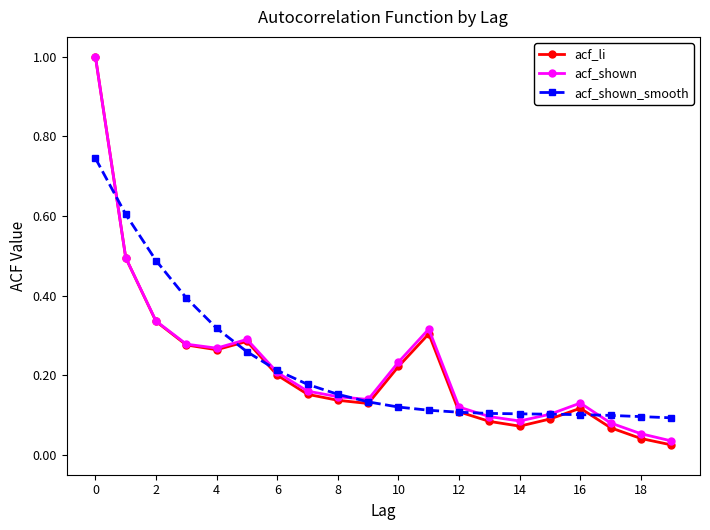

Which series has the largest range (max minus min)?

acf_li